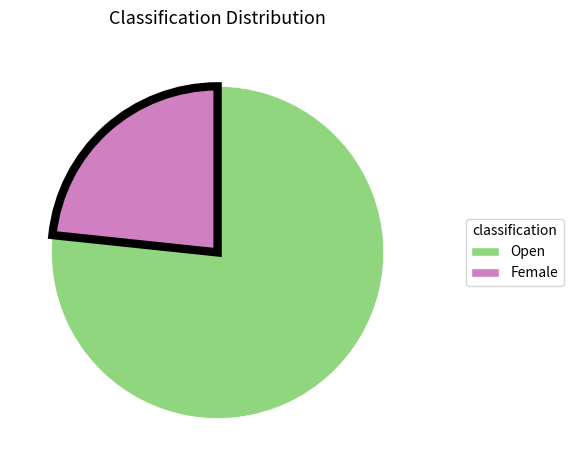

What is the ratio of the value at Female to the value at Open?

0.3